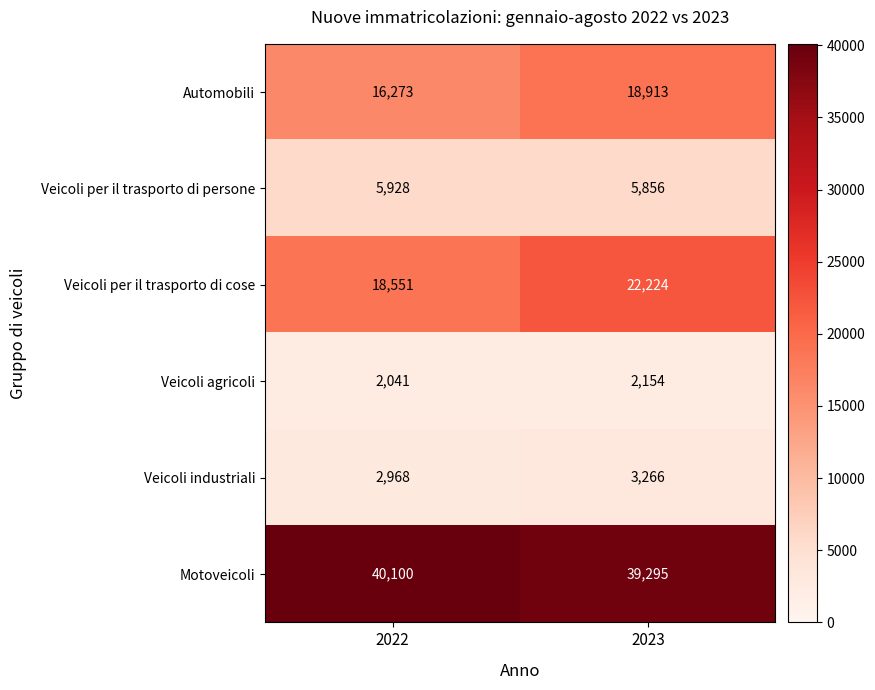

Reading left to right, extract all data points from this chart.

Automobili: 16273	18913
Veicoli per il trasporto di persone: 5928	5856
Veicoli per il trasporto di cose: 18551	22224
Veicoli agricoli: 2041	2154
Veicoli industriali: 2968	3266
Motoveicoli: 40100	39295